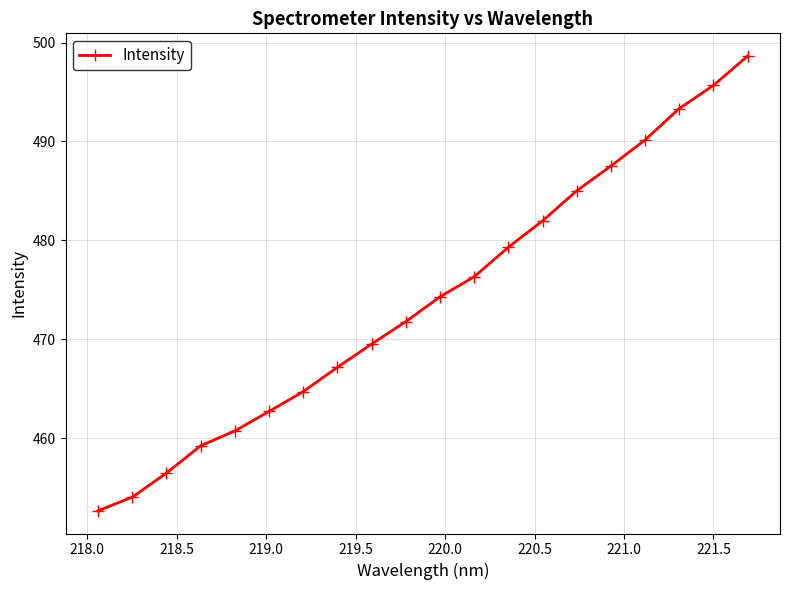

What is the maximum value shown in the chart?

498.6